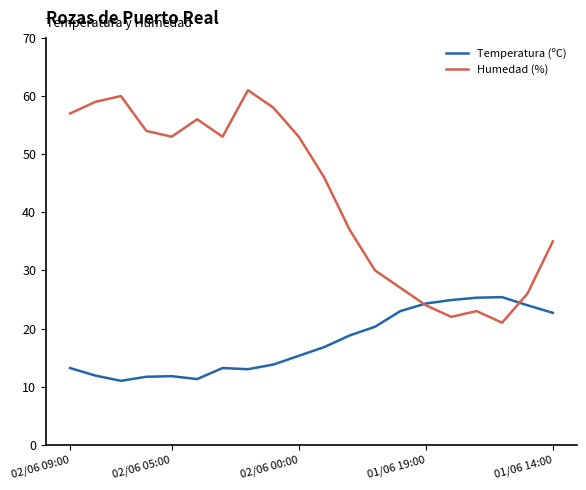

After their last crossing, which series has the higher values: Humedad (%) or Temperatura (ºC)?

Humedad (%)